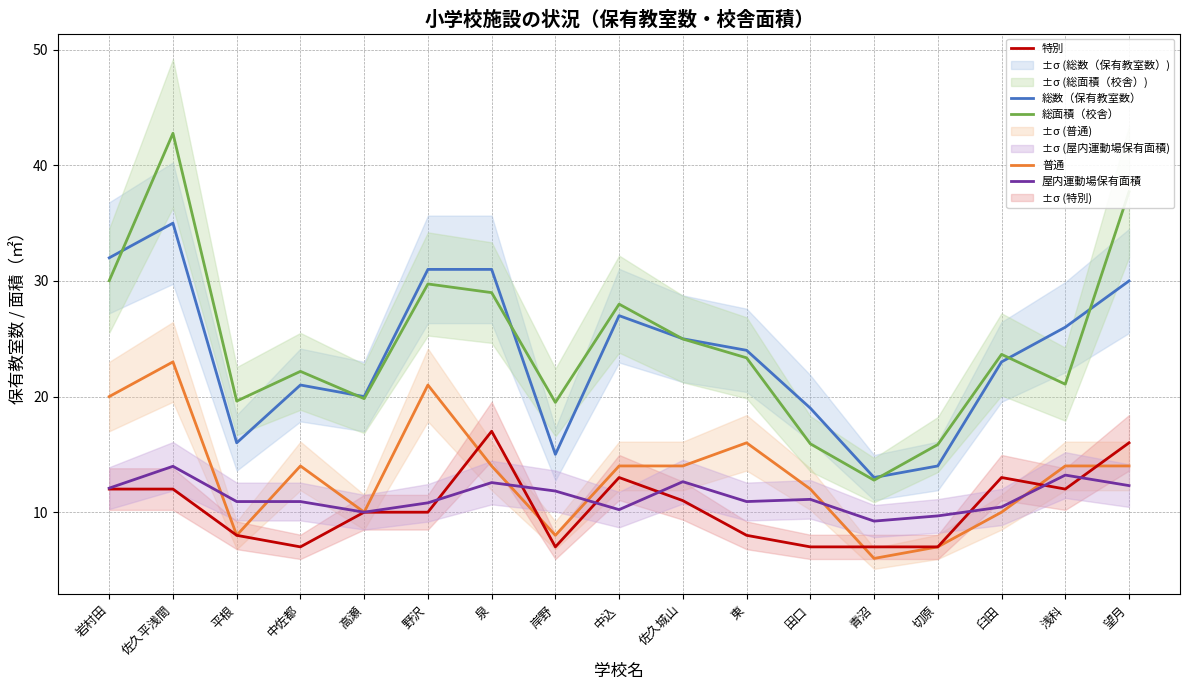

What is the difference between the maximum and second lowest values in the 特別 series?

10.0